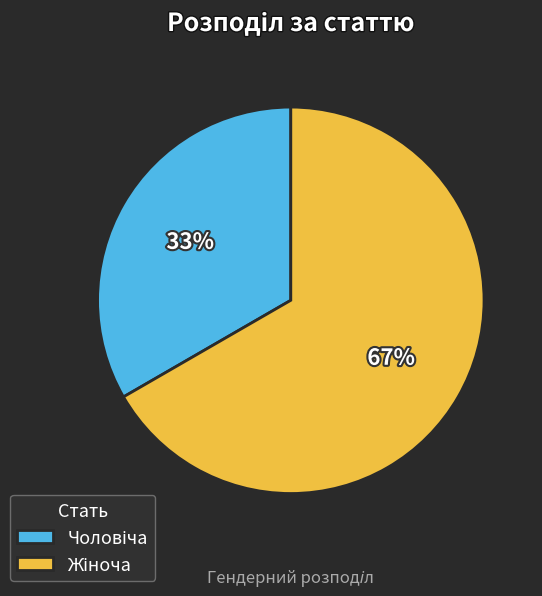

To the nearest percent, what is the average slice percentage?

50%